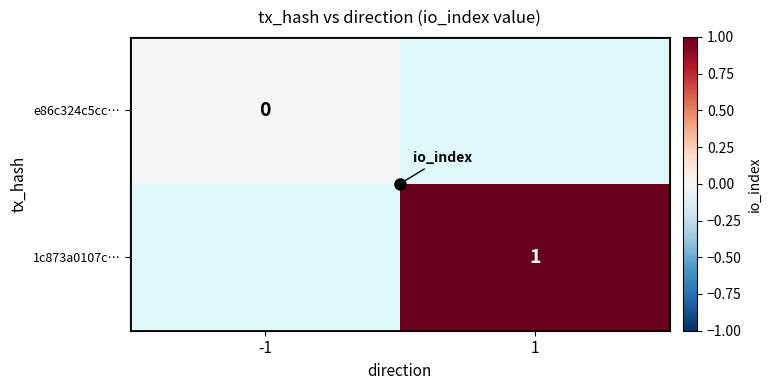

List the labels in order of 1c873a0107c… value, smallest first.

-1, 1